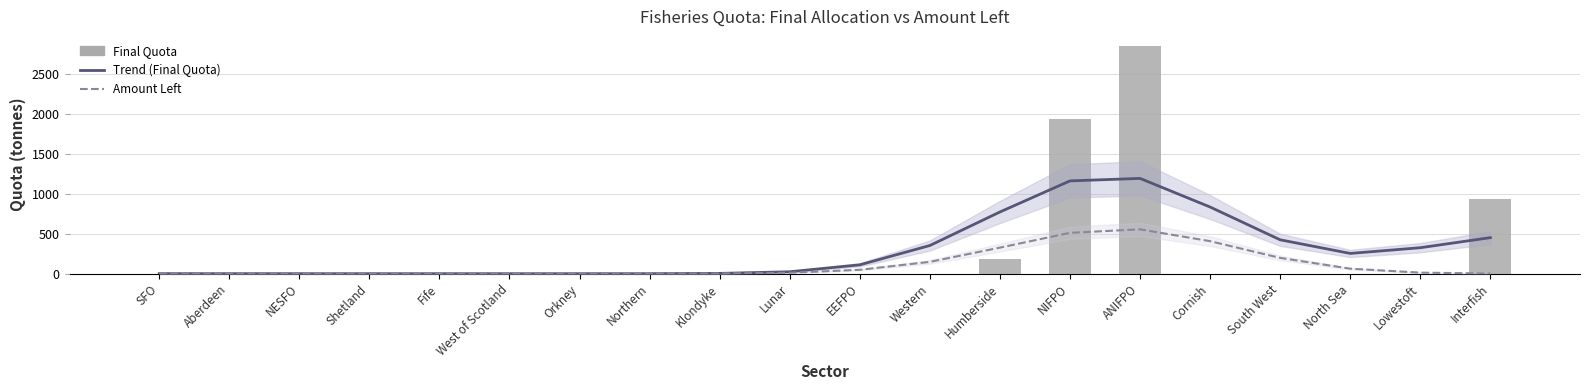

What is the difference between the maximum and minimum values in the Final Quota series?

2850.8